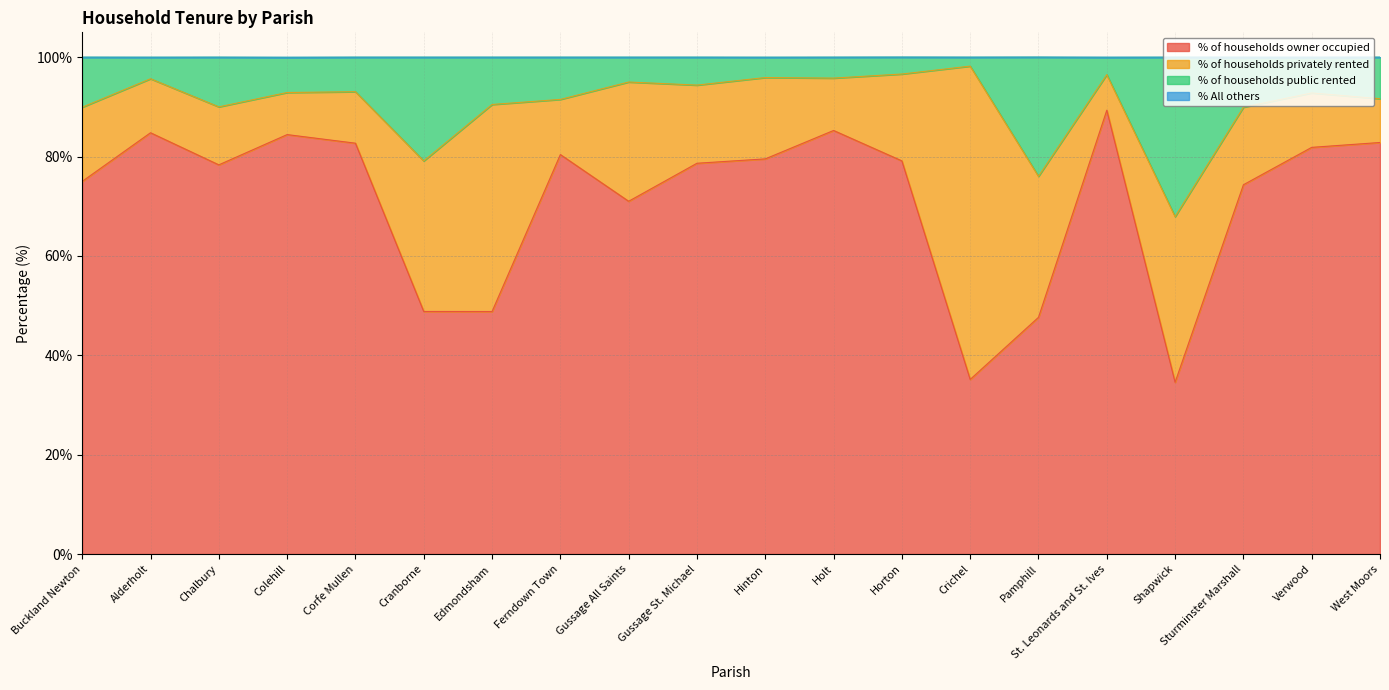

How many interior local peaks does the % of households owner occupied series have?

5